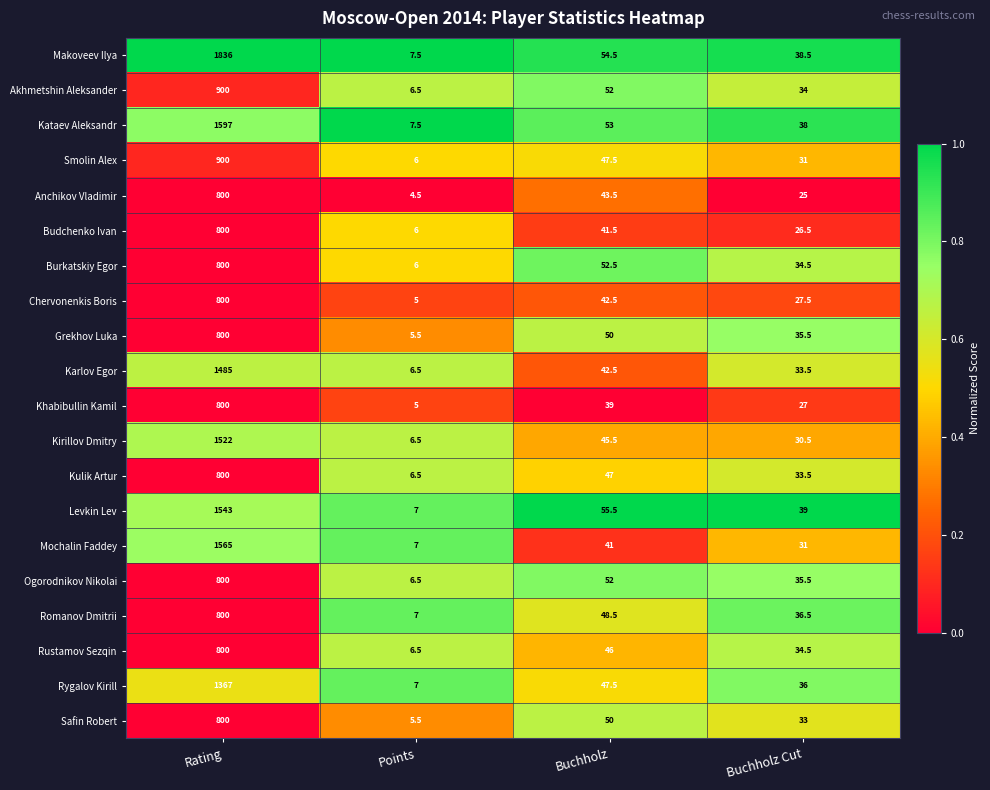

What is the total value across all series at Buchholz Cut?

660.5